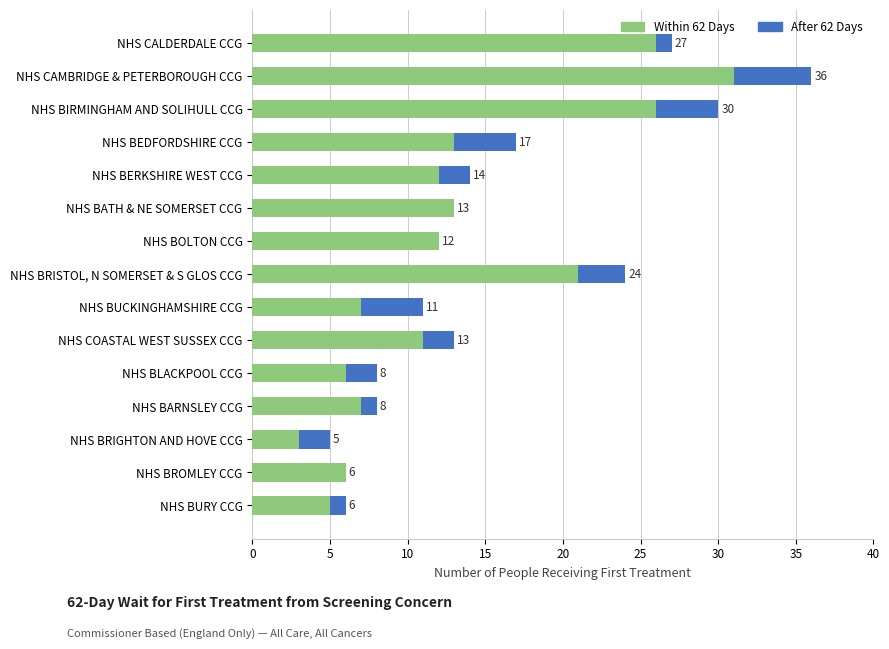

What are all the series names shown in the legend?

Within 62 Days, After 62 Days